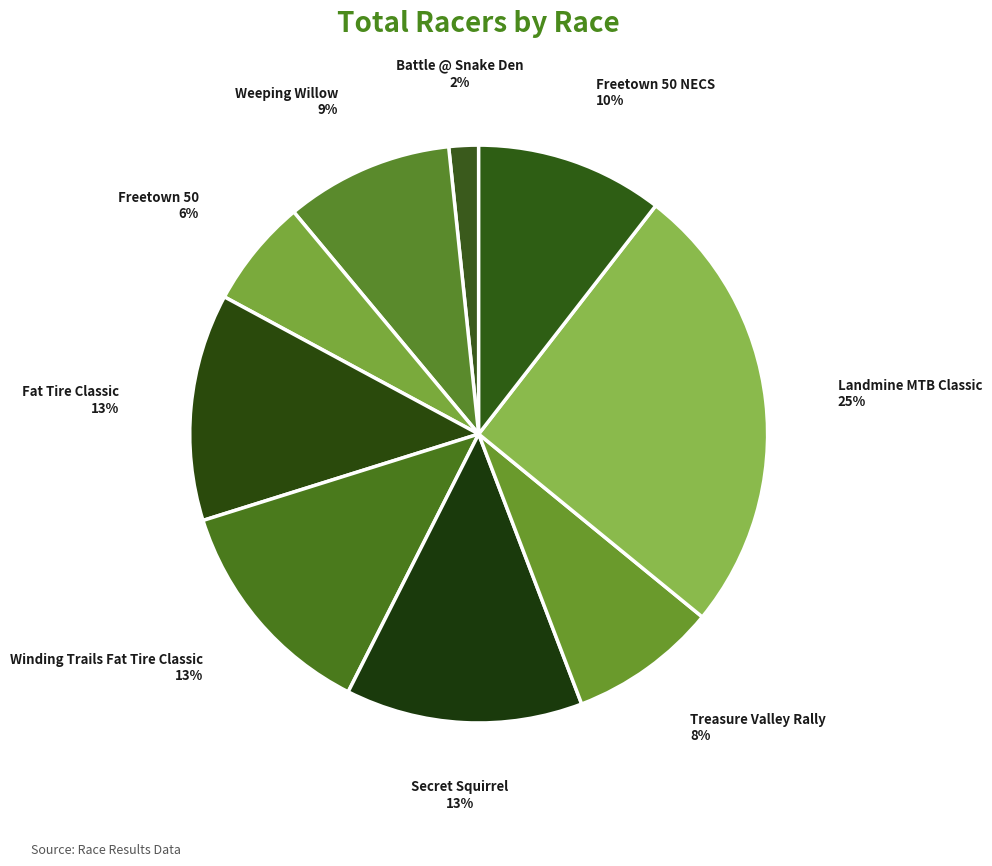

True or false: Treasure Valley Rally 8% accounts for 15% of the total.

False